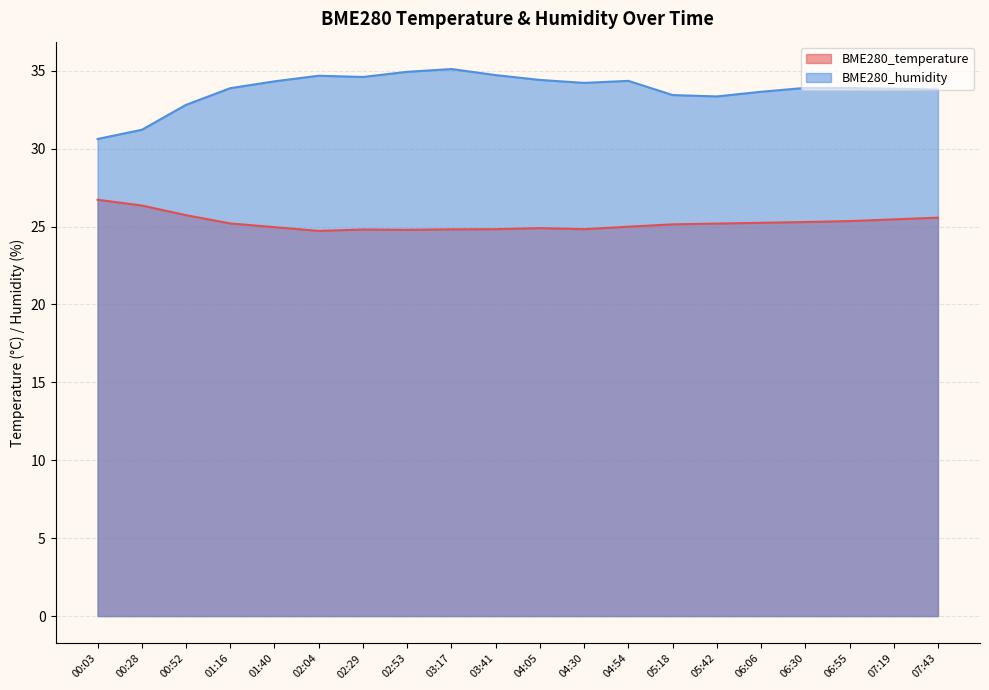

What is the sum of the BME280_humidity values at 04:05 and 06:30?

68.3